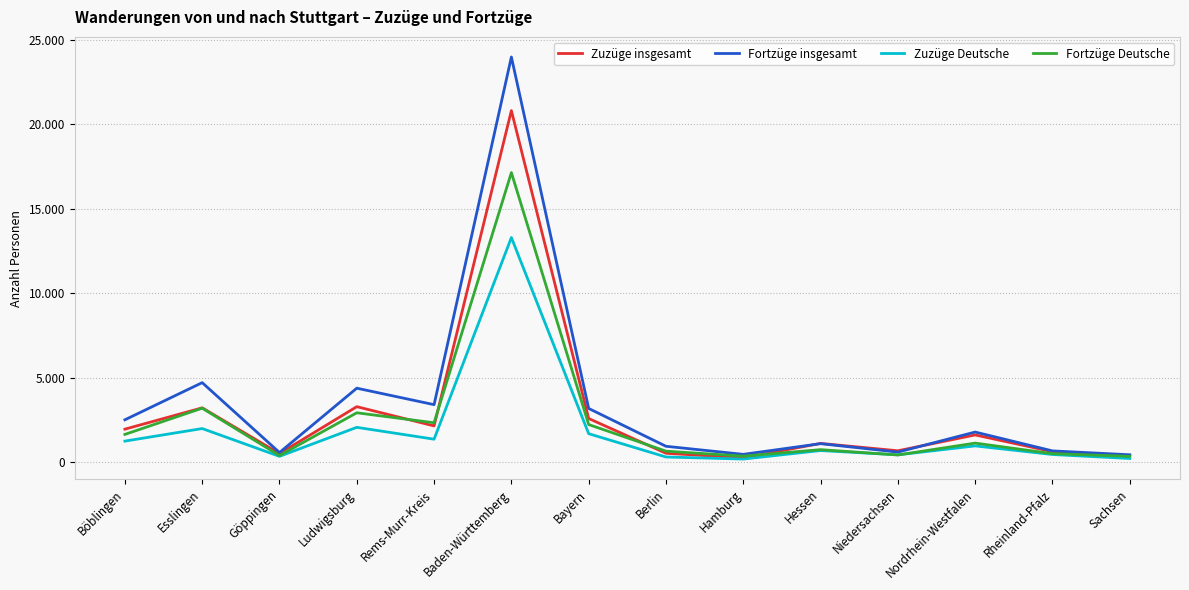

What are all the series names shown in the legend?

Zuzüge insgesamt, Fortzüge insgesamt, Zuzüge Deutsche, Fortzüge Deutsche